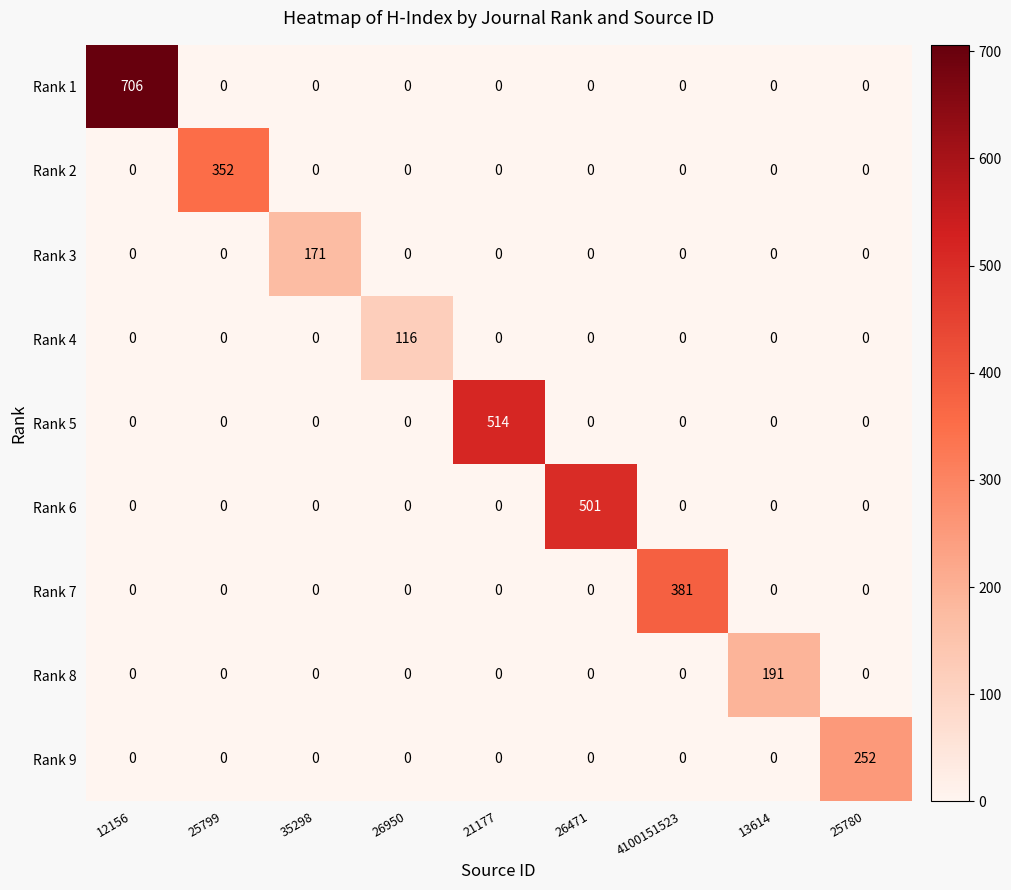

Between 35298 and 26950, which series saw the biggest shift?

Rank 3